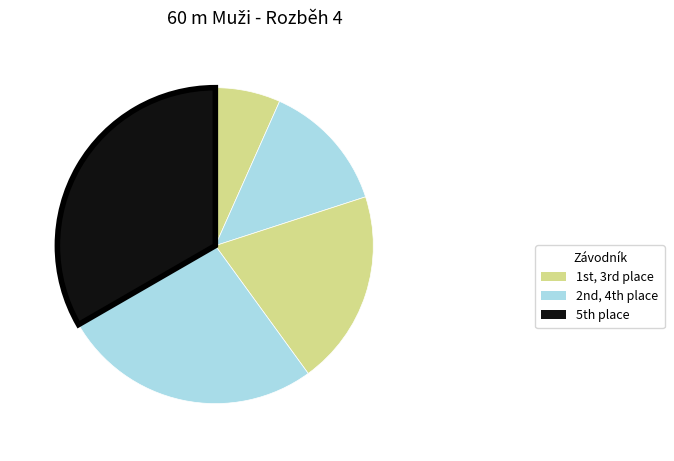

Is there a majority slice in this chart?

No